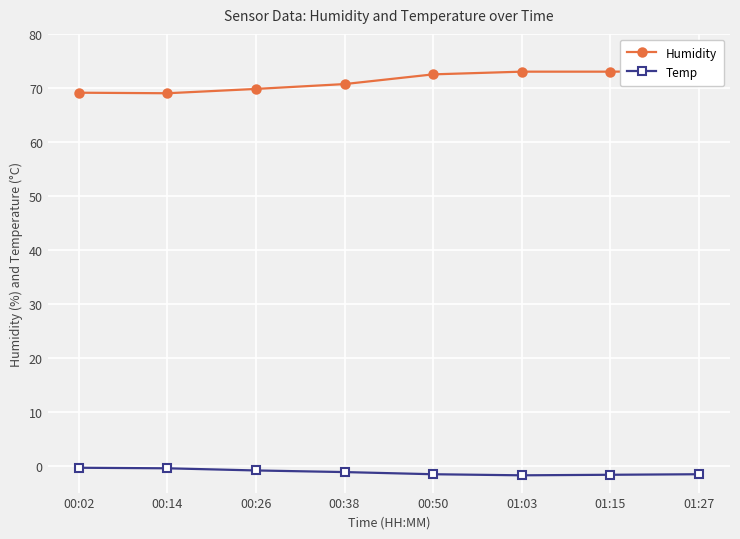

What is the label of the 5th point from the right?

00:38